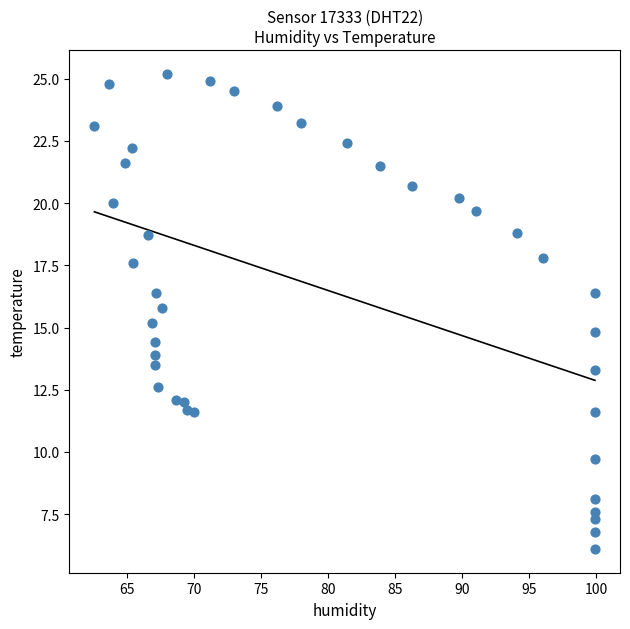

What is the range of Y values (max minus min)?

19.1